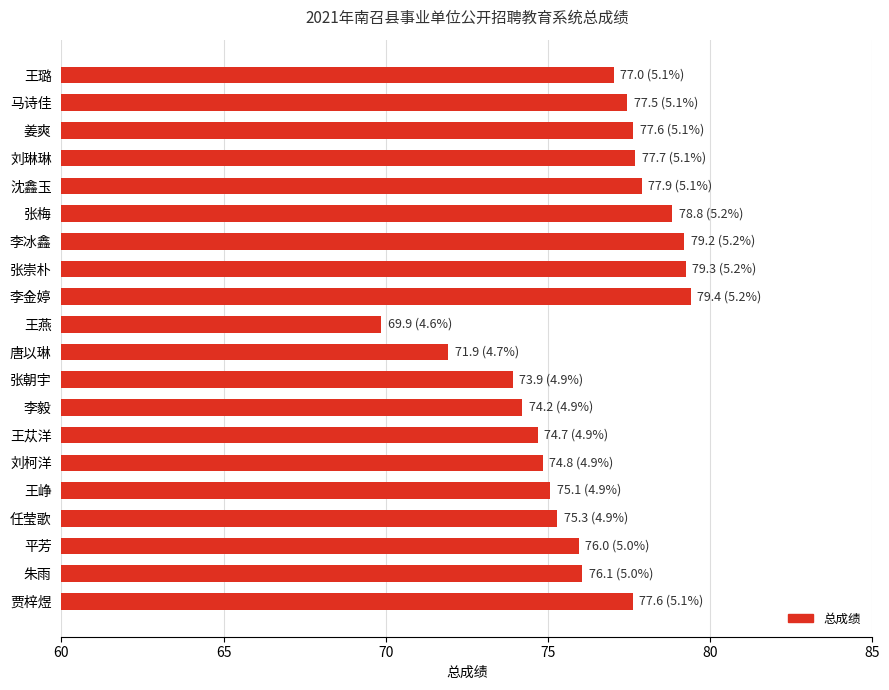

Is it true that the value at 王苁洋 is 74.7?

True